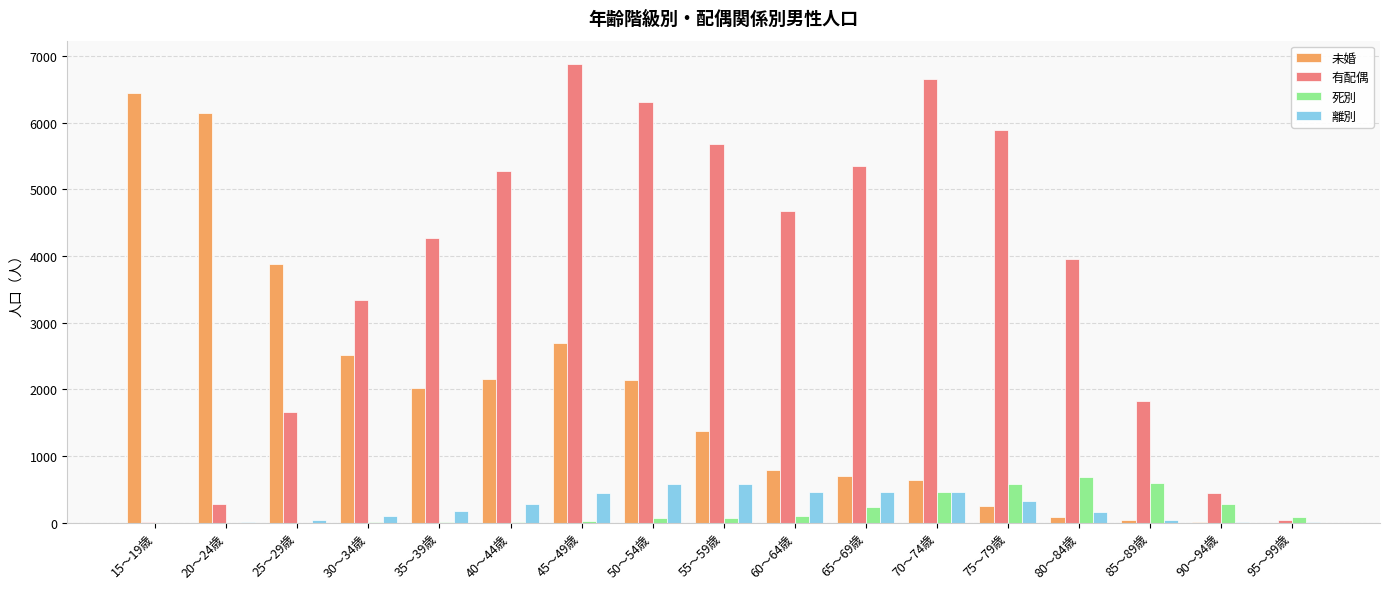

How many categories are shown in the chart?

17